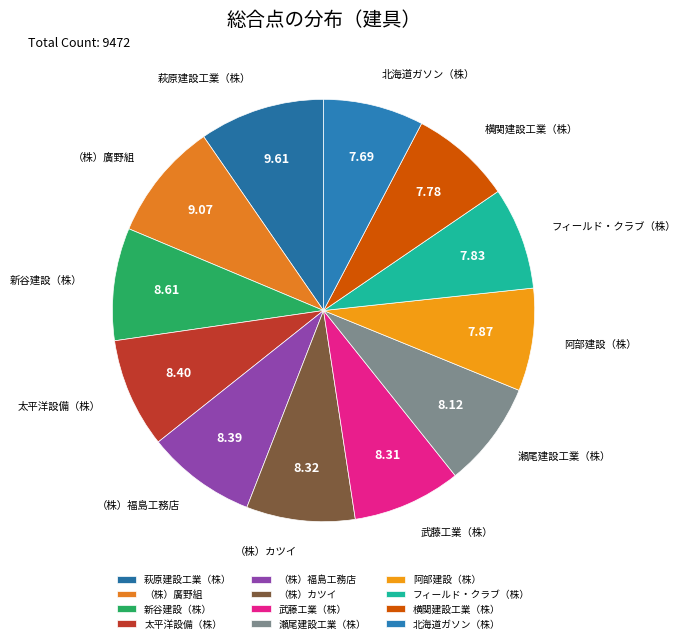

Is 横関建設工業（株） the majority of the pie?

No